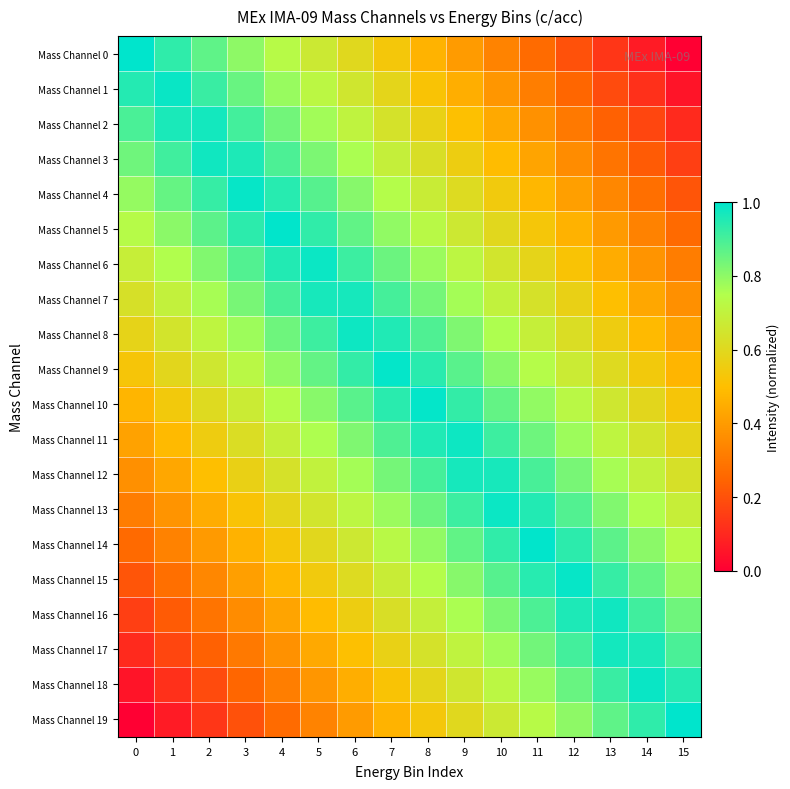

At how many categories does at least one series exceed 0?

16